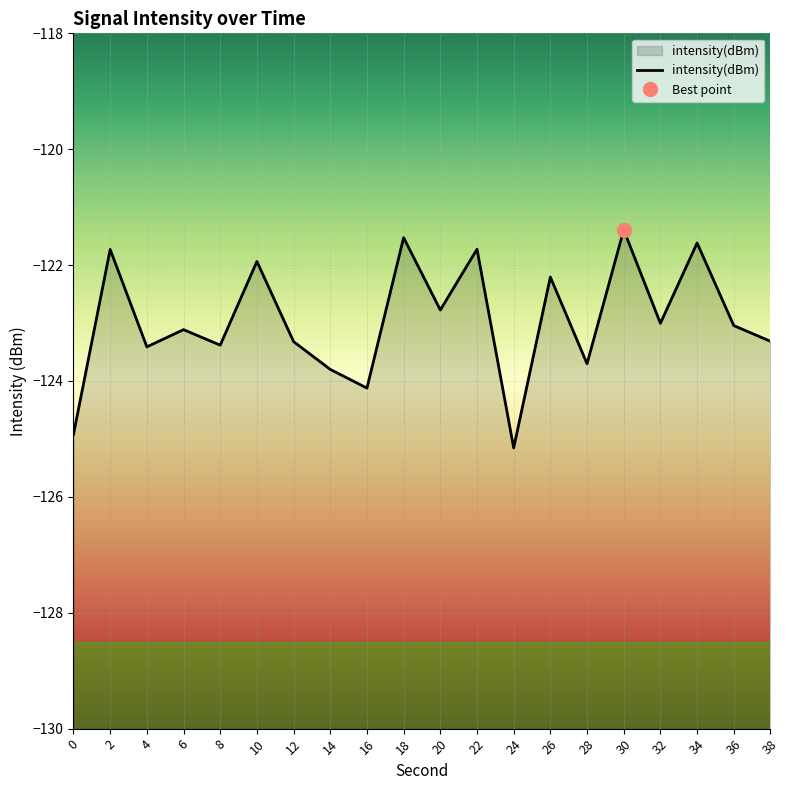

How many points are lower than both their immediate neighbors (excluding endpoints)?

7